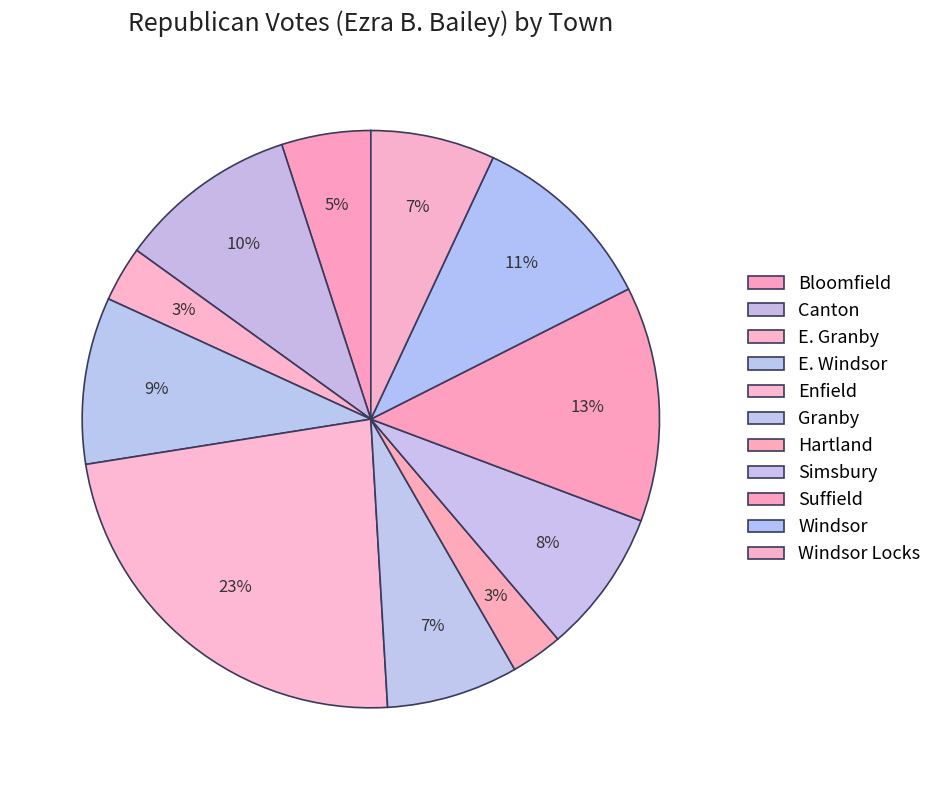

Rank the categories by value from lowest to highest.

Hartland, E. Granby, Bloomfield, Windsor Locks, Granby, Simsbury, E. Windsor, Canton, Windsor, Suffield, Enfield